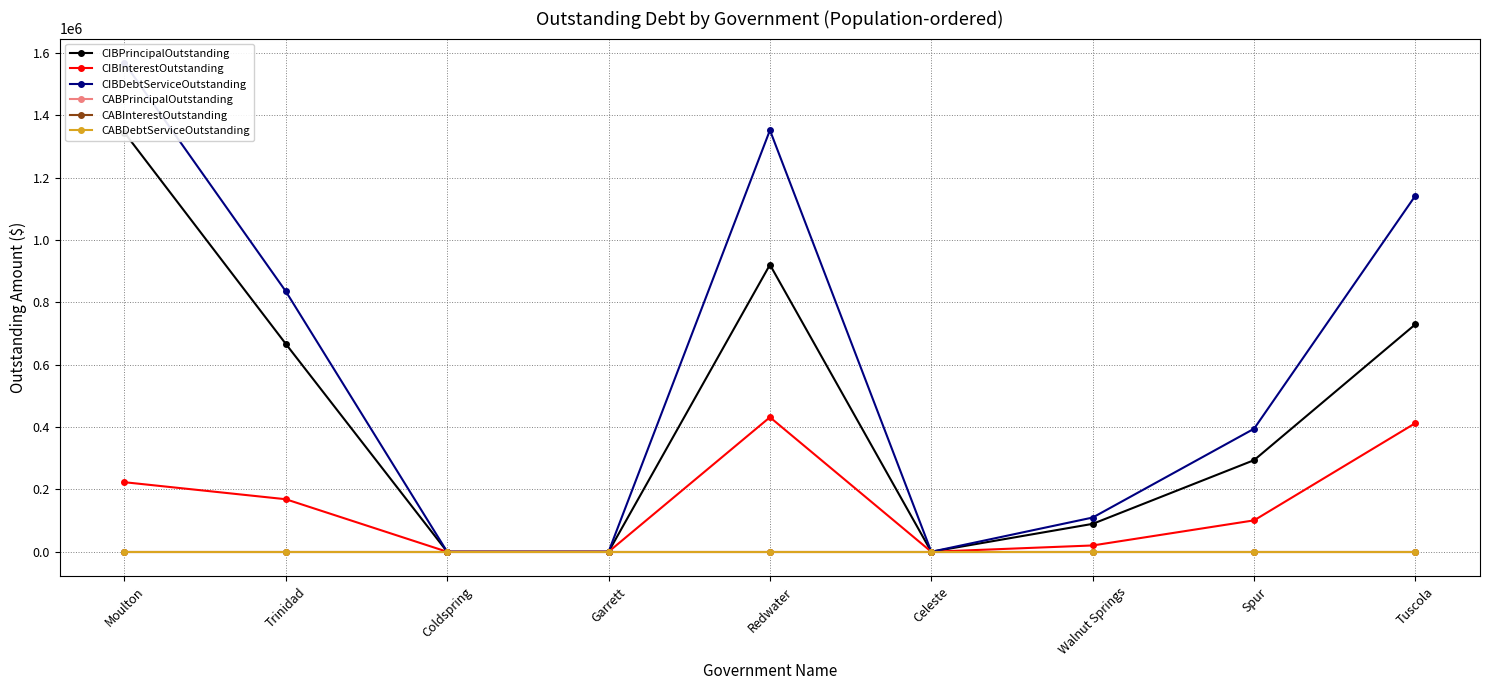

Which category has the highest value across all series?

Moulton